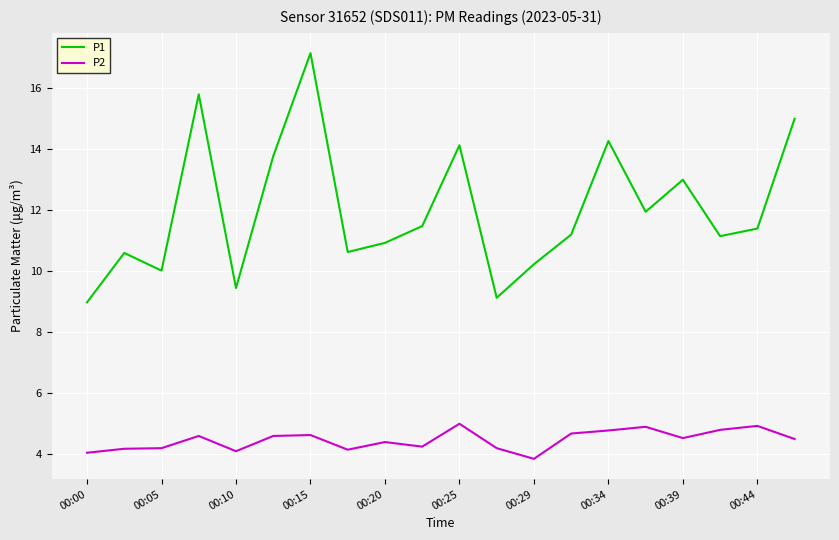

Which series has the largest total across all categories?

P1